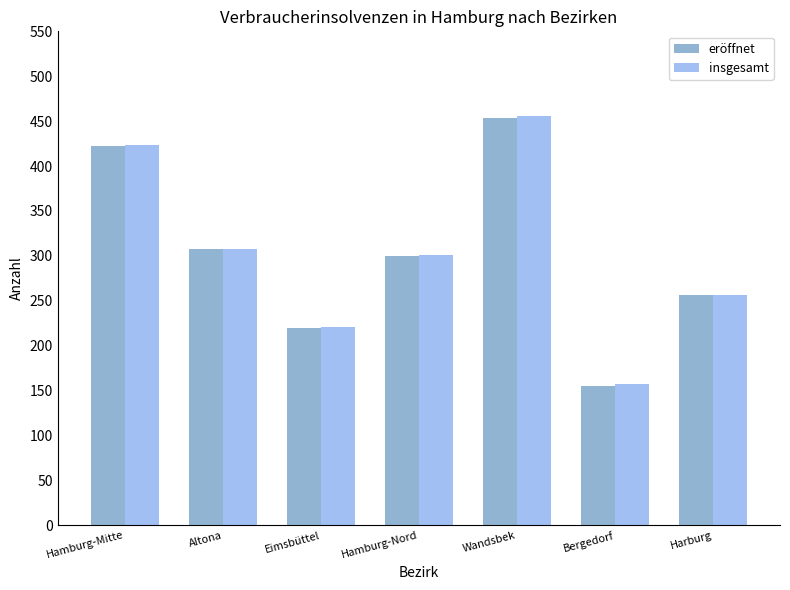

How many values in the eröffnet series are below 300?

3